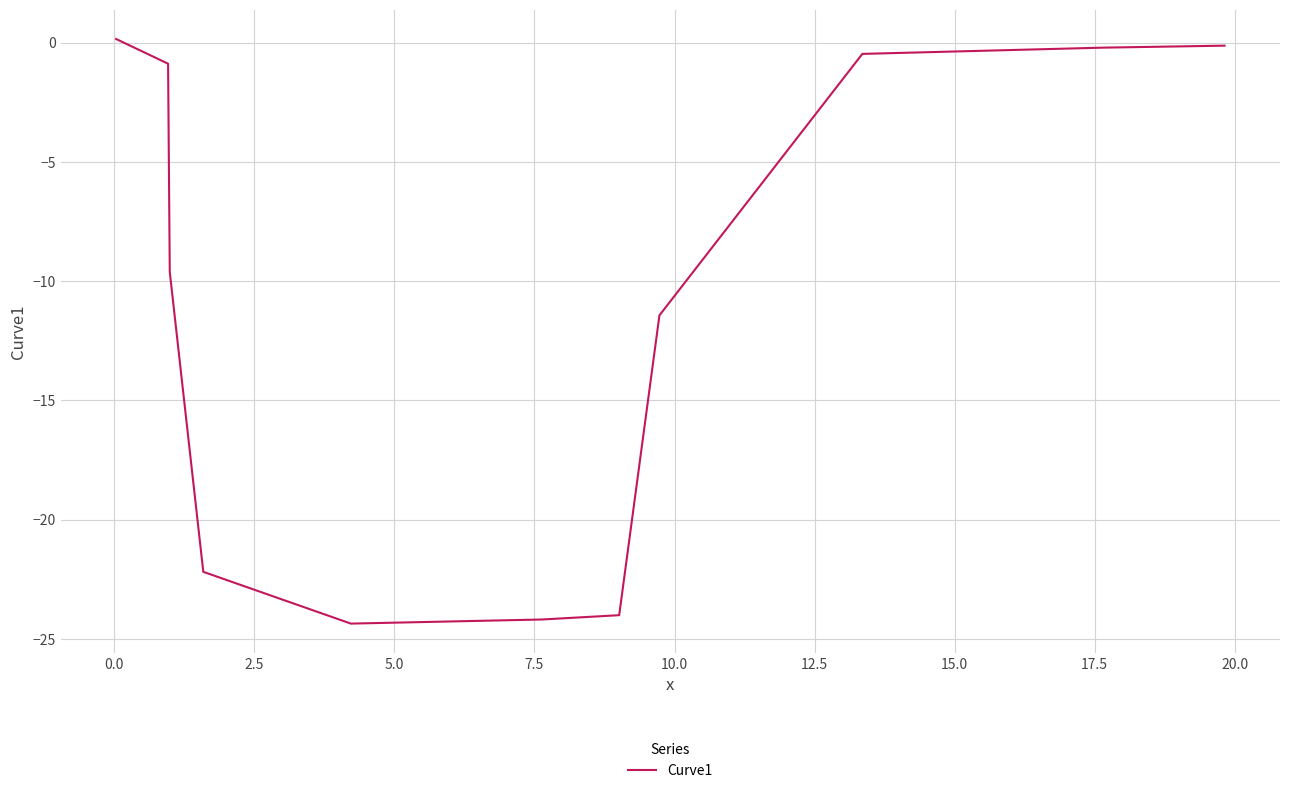

What is the difference between the maximum and minimum values?

24.5